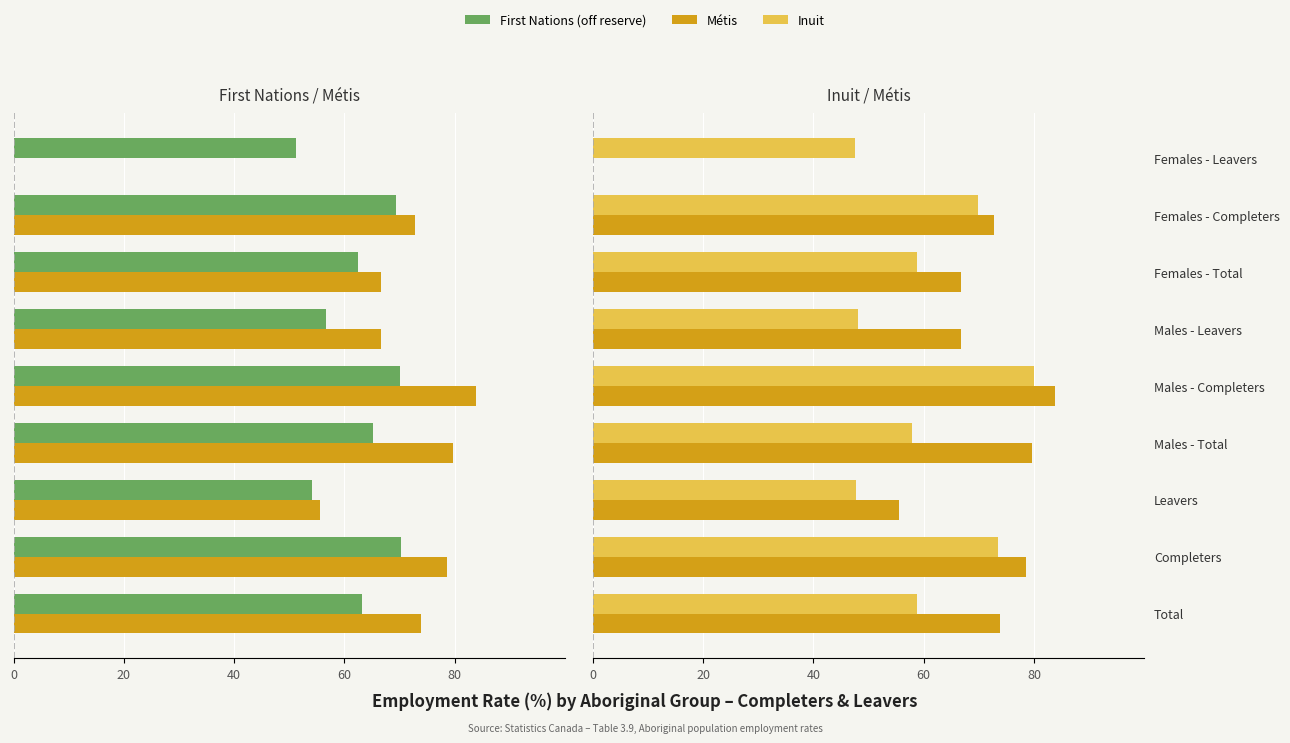

What are all the series names shown in the legend?

First Nations (off reserve), Métis, Inuit